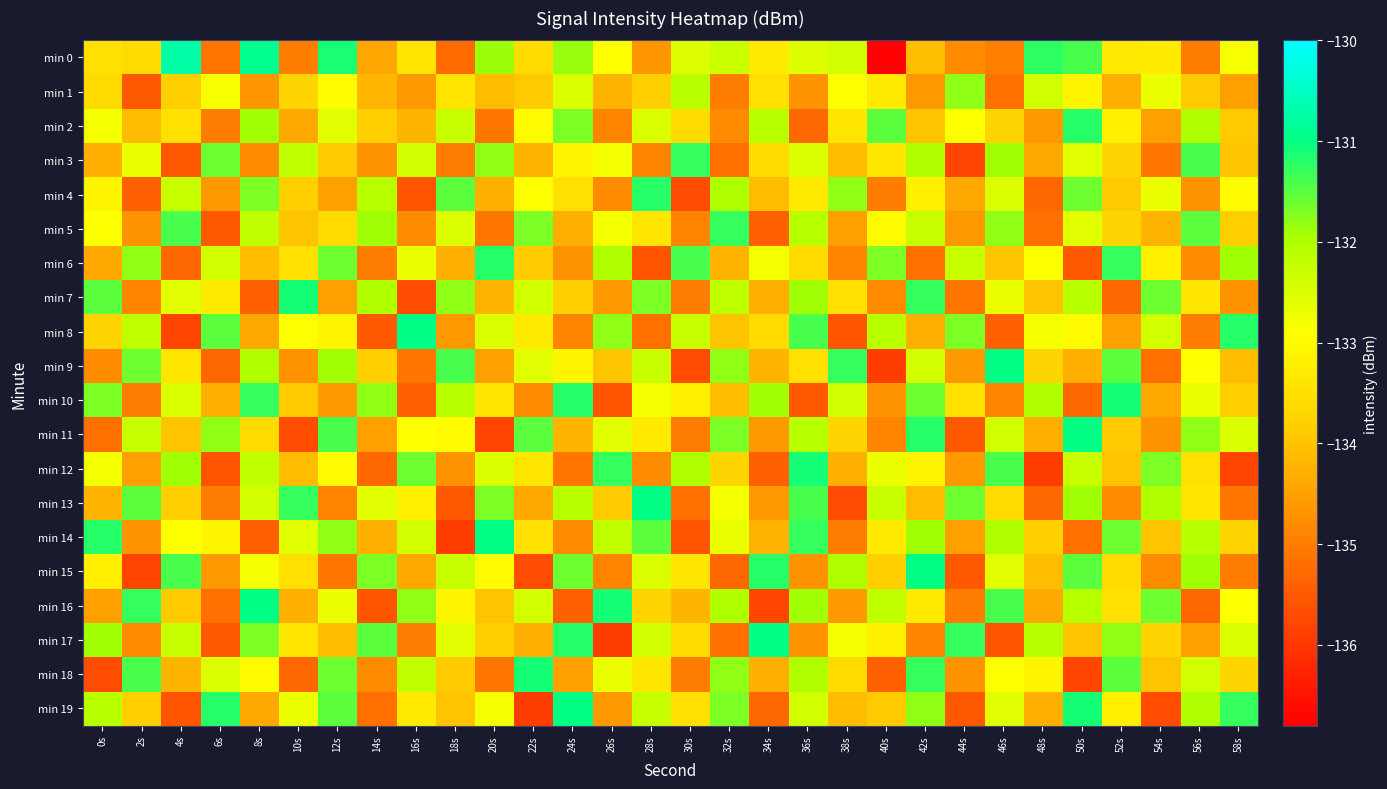

Which series has the largest range (max minus min)?

min 0